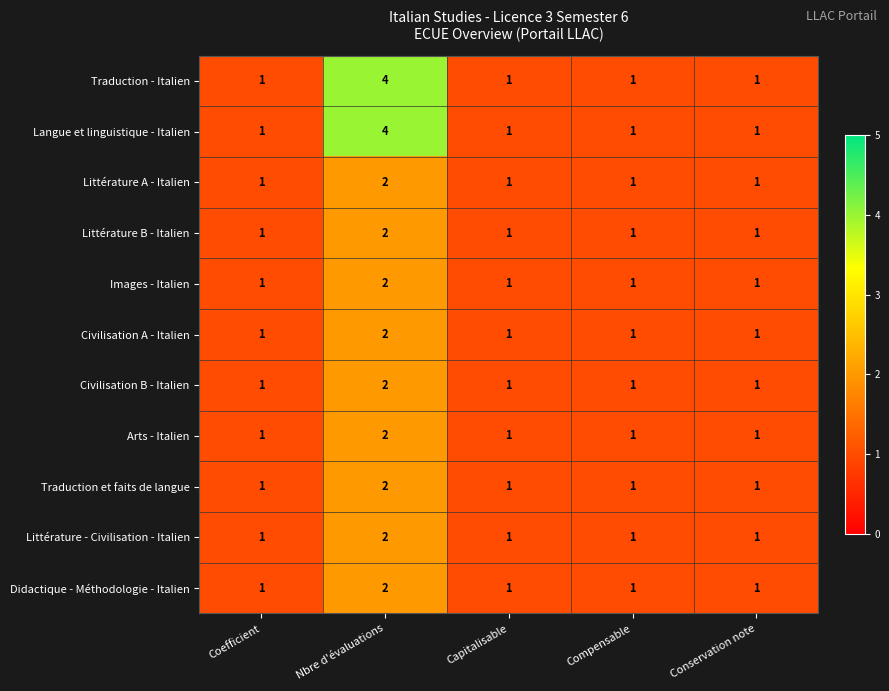

What is the difference between the maximum and minimum values in the Traduction - Italien series?

3